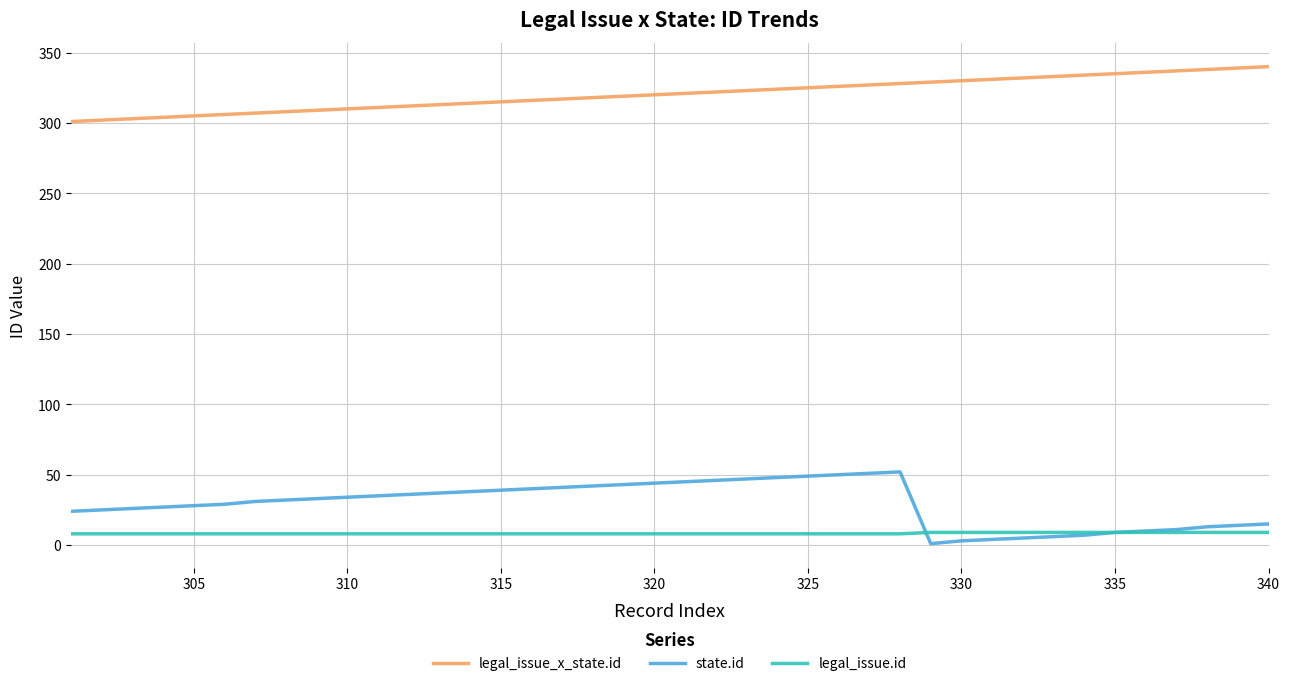

What is the maximum value for legal_issue_x_state.id?

340